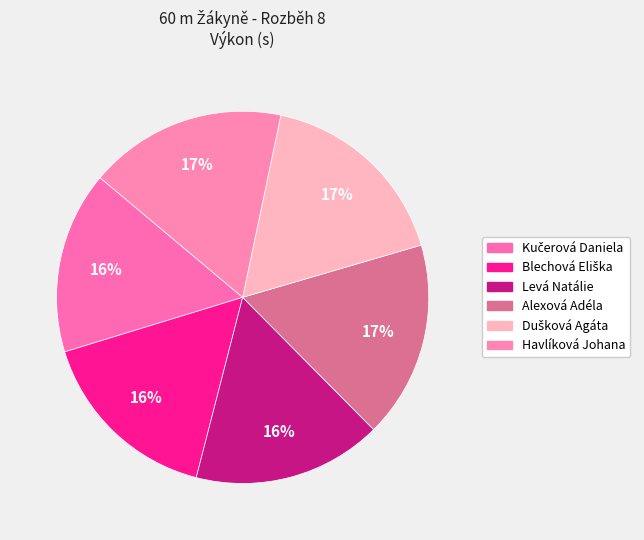

How many slices are in this pie chart?

6